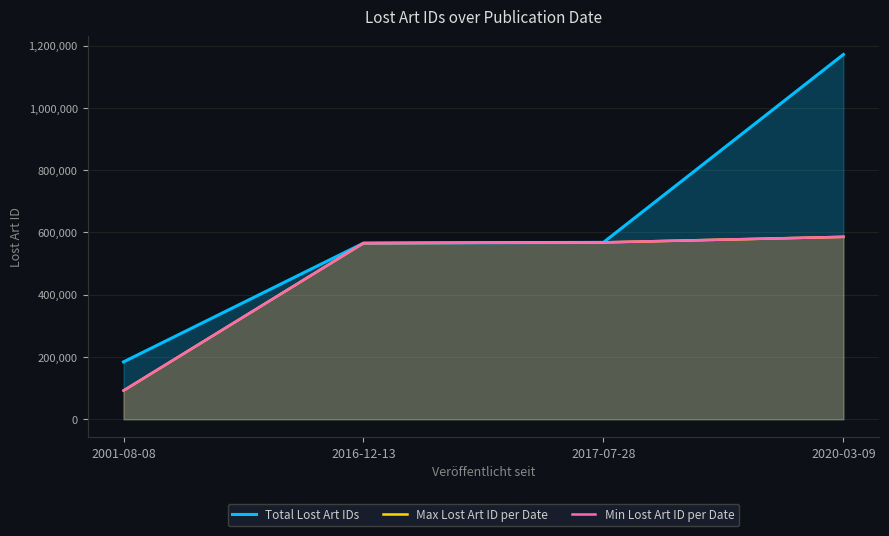

What is the approximate value of Total Lost Art IDs at 2017-07-28, to the nearest 10?

568260